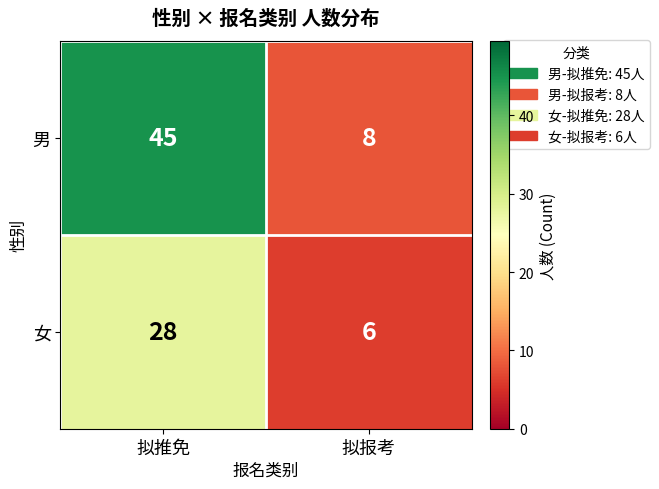

The value of 女 at 拟推免 is 28. True or false?

True